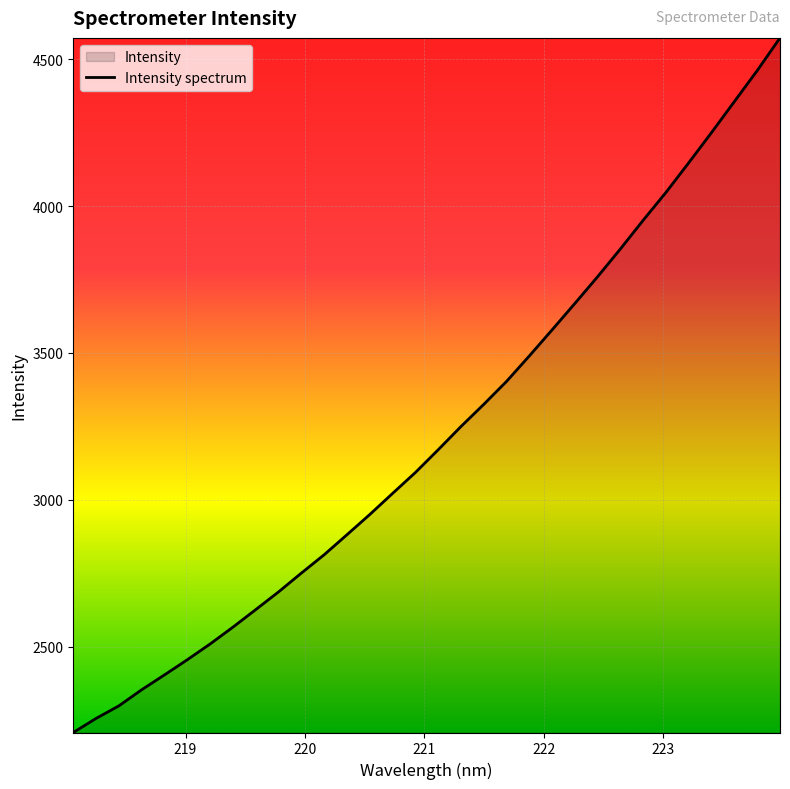

What is the smallest value displayed?

2207.1